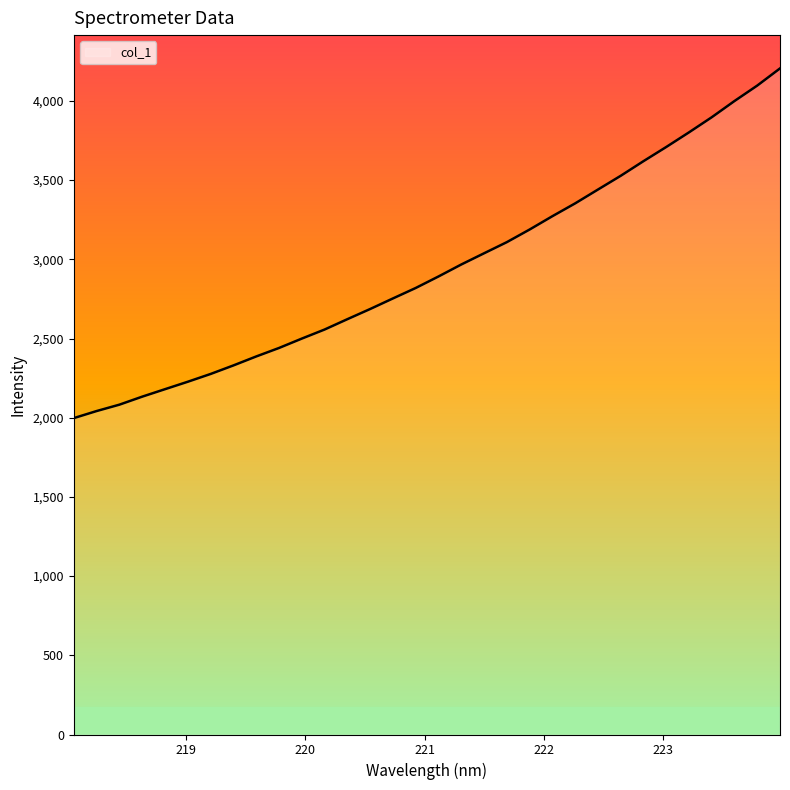

What is the minimum value shown in the chart?

1997.4